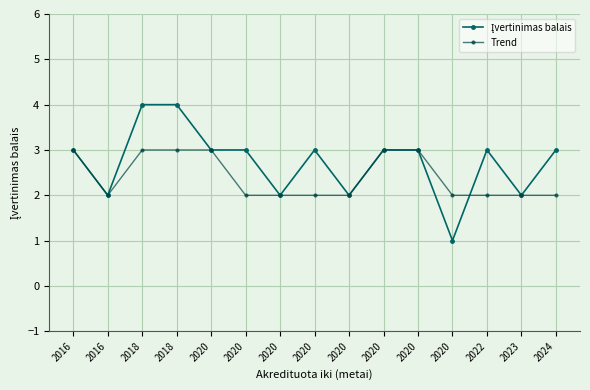

True or false: Įvertinimas balais and Trend cross at least once.

True